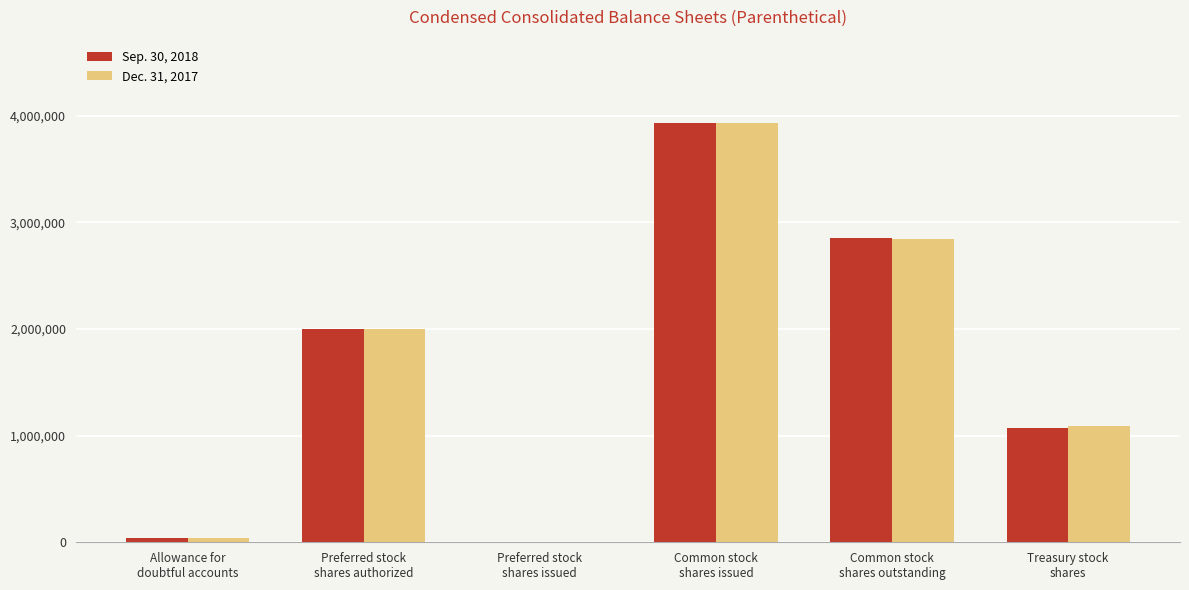

The Dec. 31, 2017 series shows 3926491 at Common stock
shares issued. True or false?

True